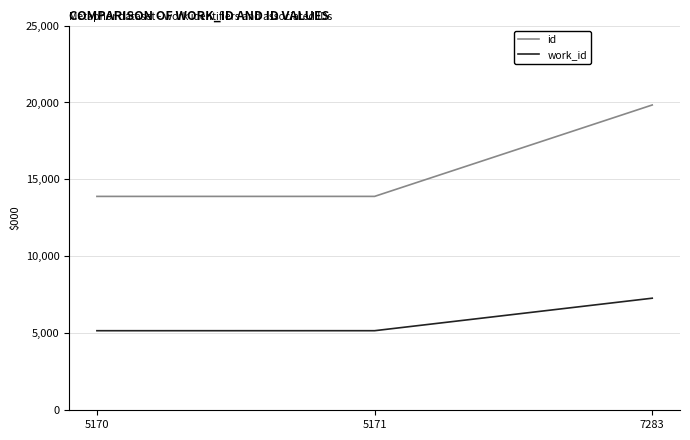

At which label is id closest to 16868?

5171